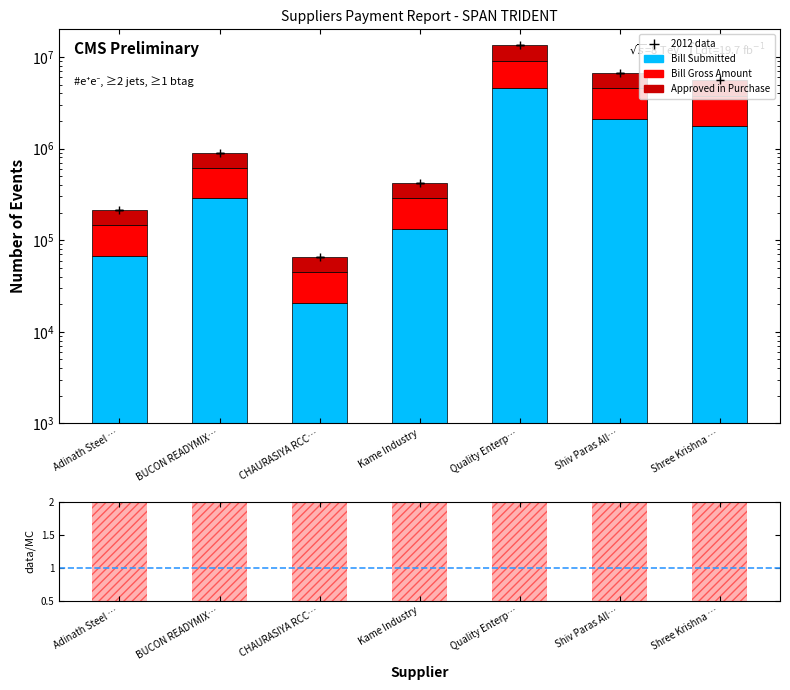

Which series has the largest total across all categories?

Bill Gross Amount